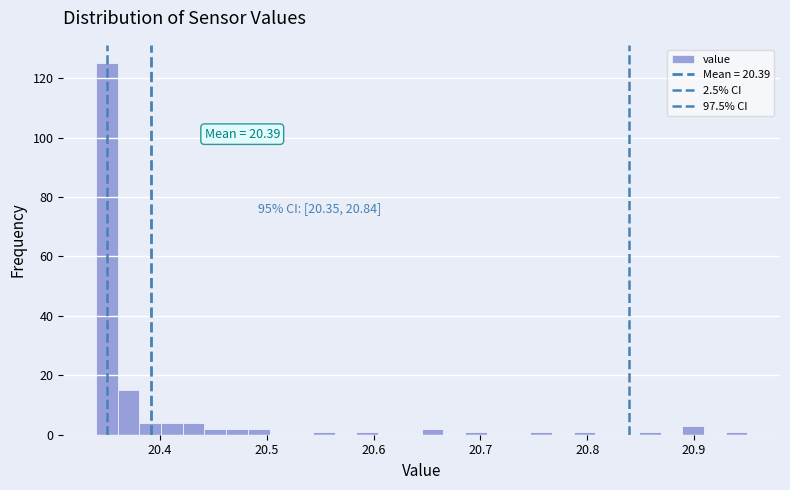

Around what value on the x-axis is the tallest bar? Give the approximate position of its centre, as read against the axis.

20.35